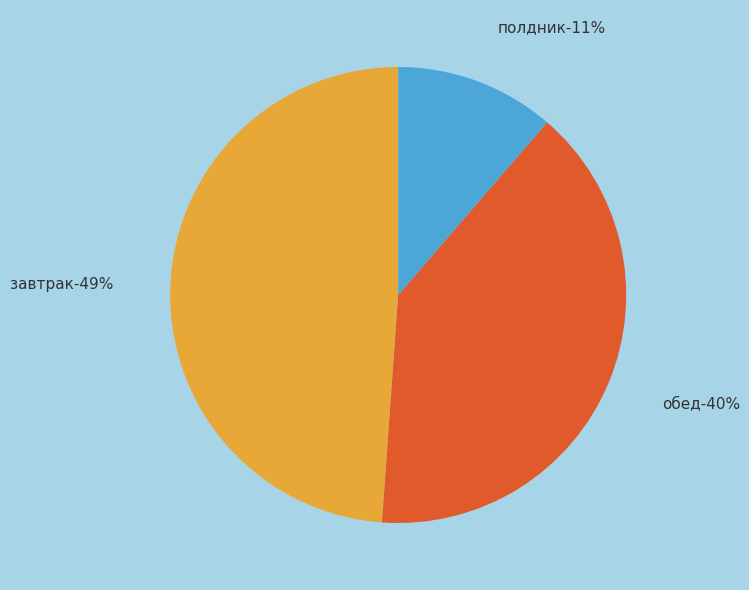

What percentage is the завтрак slice, to the nearest percent?

49%